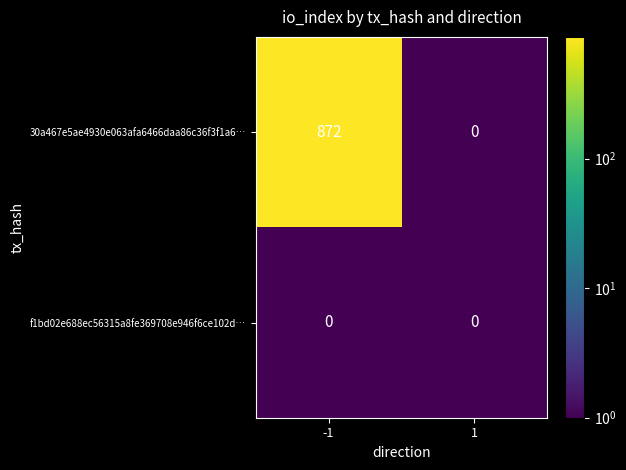

True or false: 30a467e5ae4930e063afa6466daa86c36f3f1a6… has a value of 0 at 1.

True